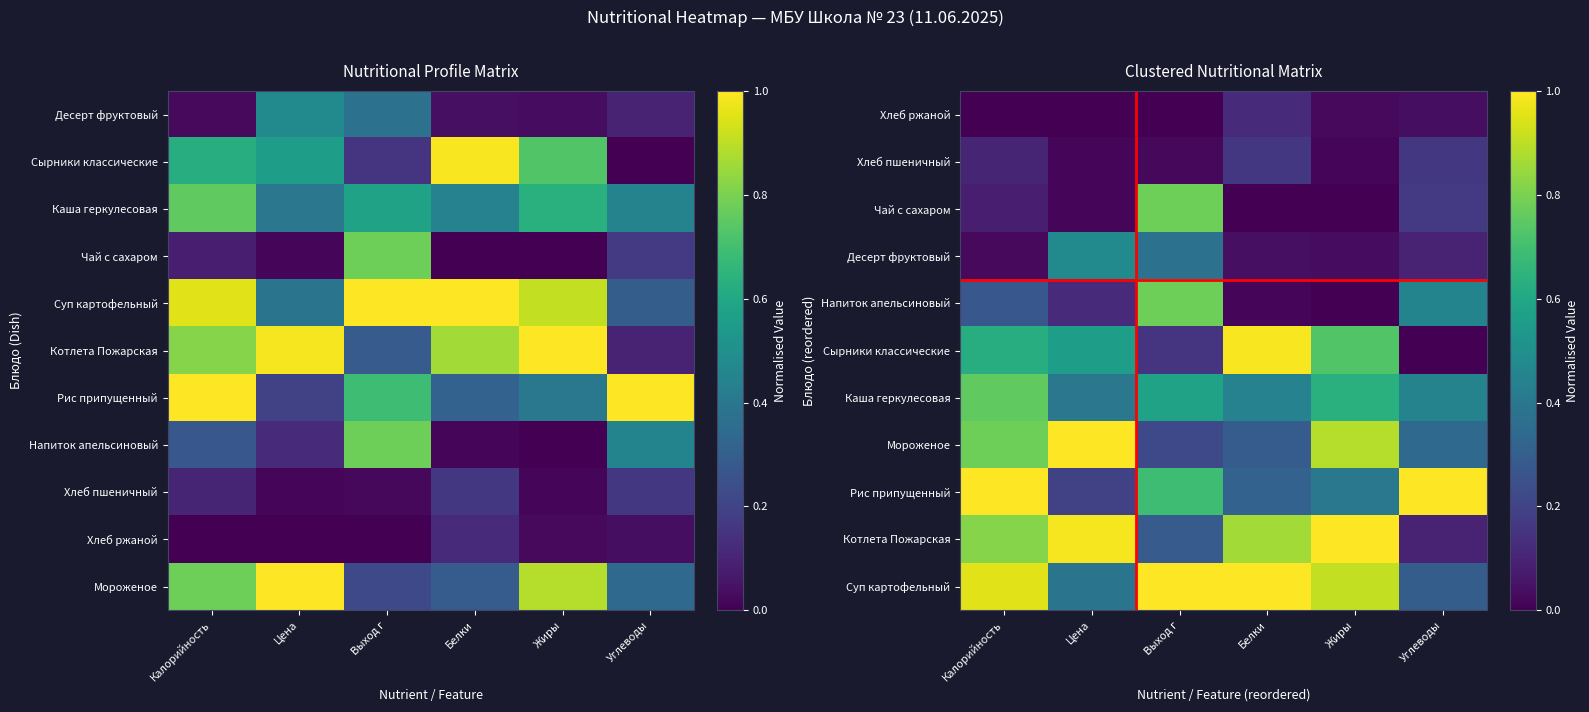

How many Рис припущенный values are between 0 and 1?

6